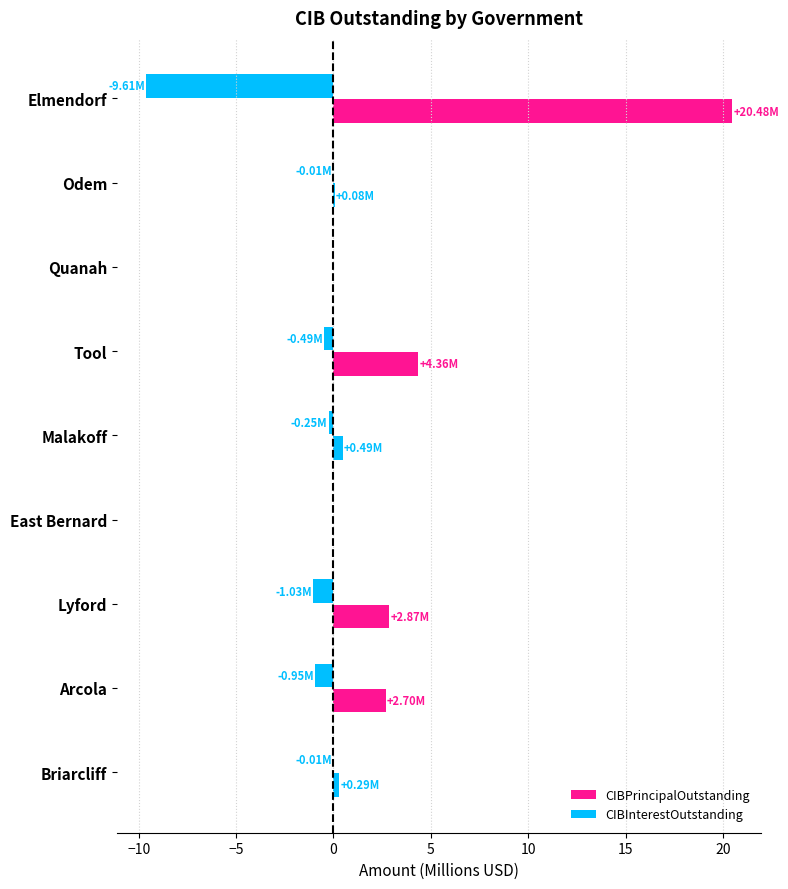

Count the number of categories in the chart.

9